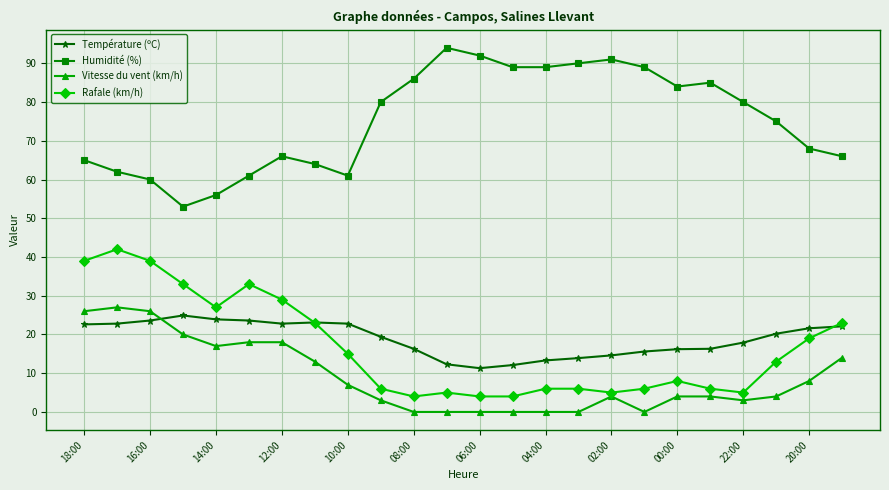

True or false: Température (ºC) and Vitesse du vent (km/h) intersect in this chart.

True